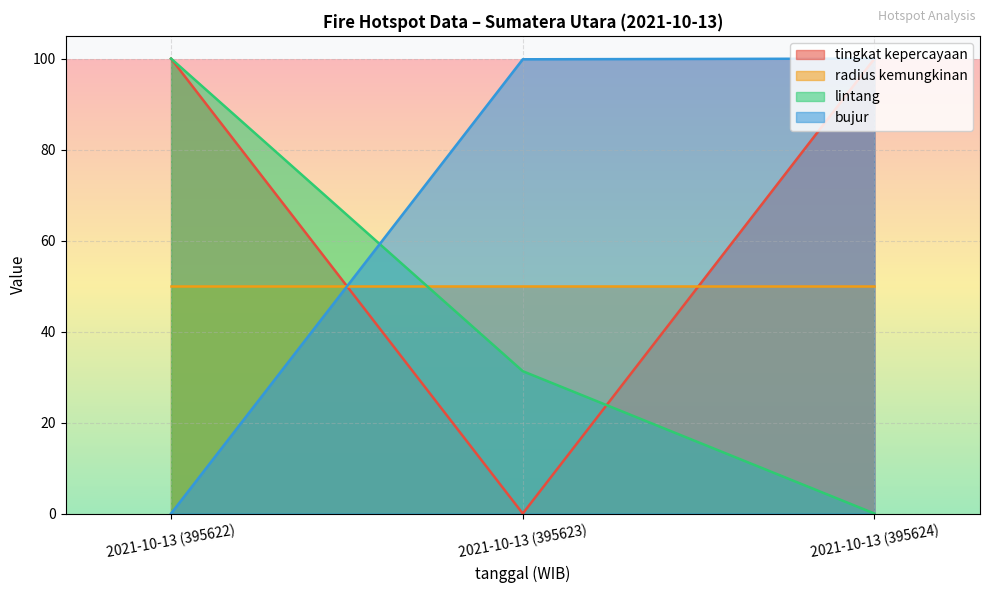

What is the sum of the lintang values at 2021-10-13 (395624) and 2021-10-13 (395622)?

100.0